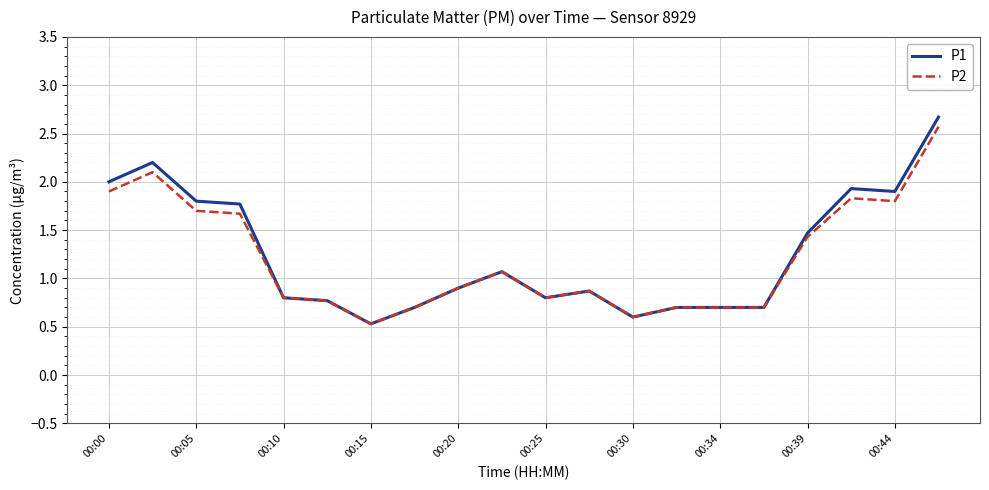

Which series has the largest range (max minus min)?

P1